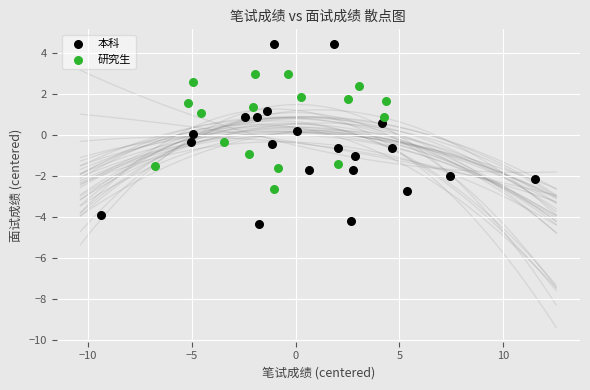

Which series reaches the minimum Y coordinate?

本科